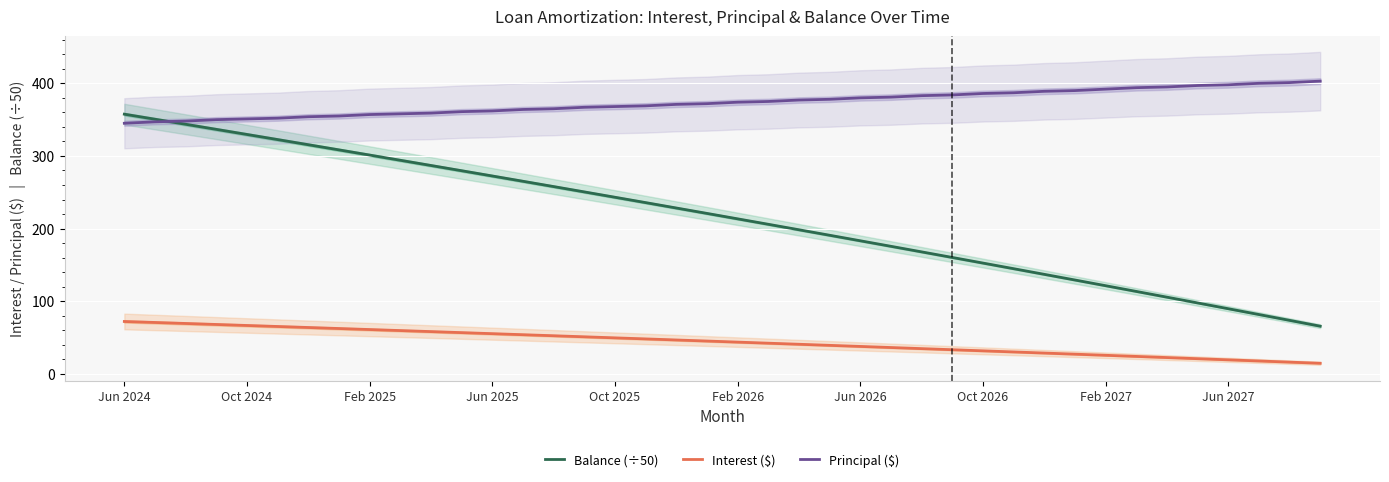

What is the sum of the Interest ($) values at 27 and 17?

81.4